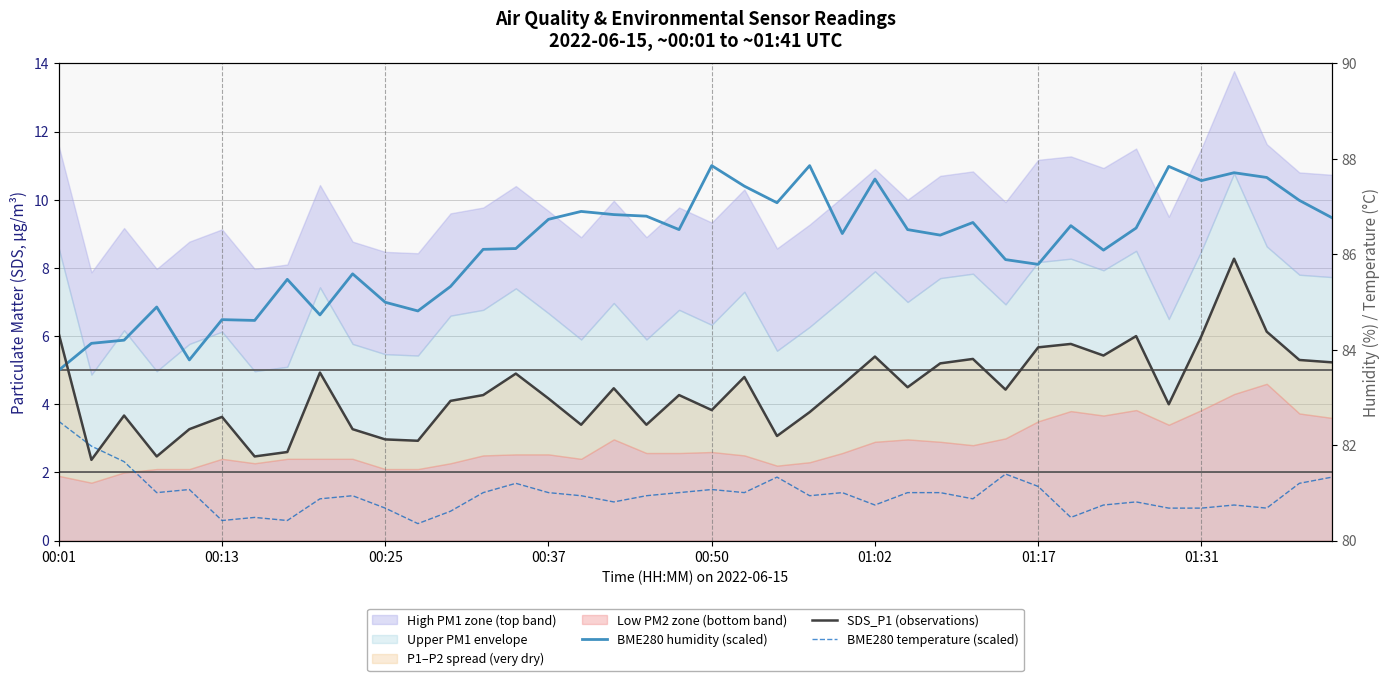

What is the greatest value displayed?

11.0